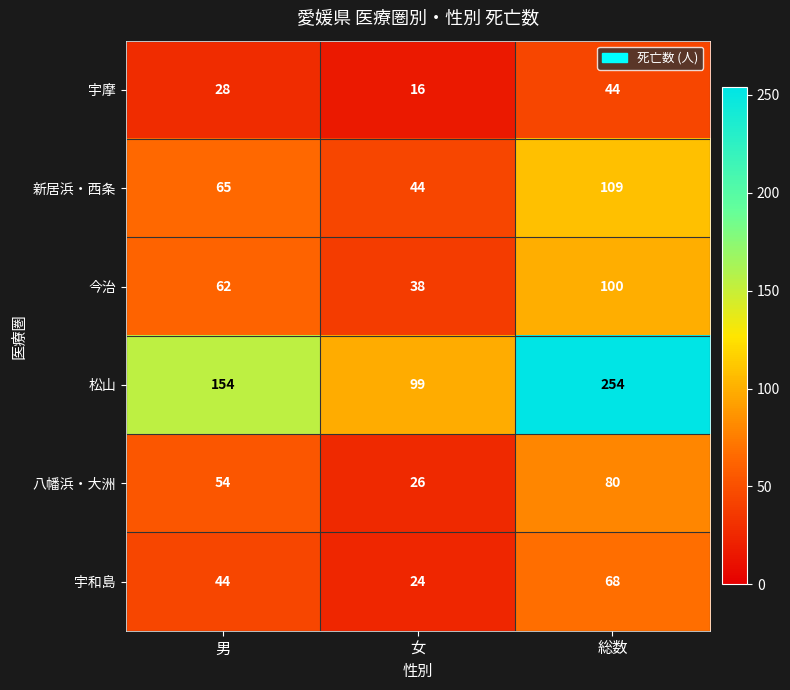

What is the difference between the maximum and minimum values in the 新居浜・西条 series?

65